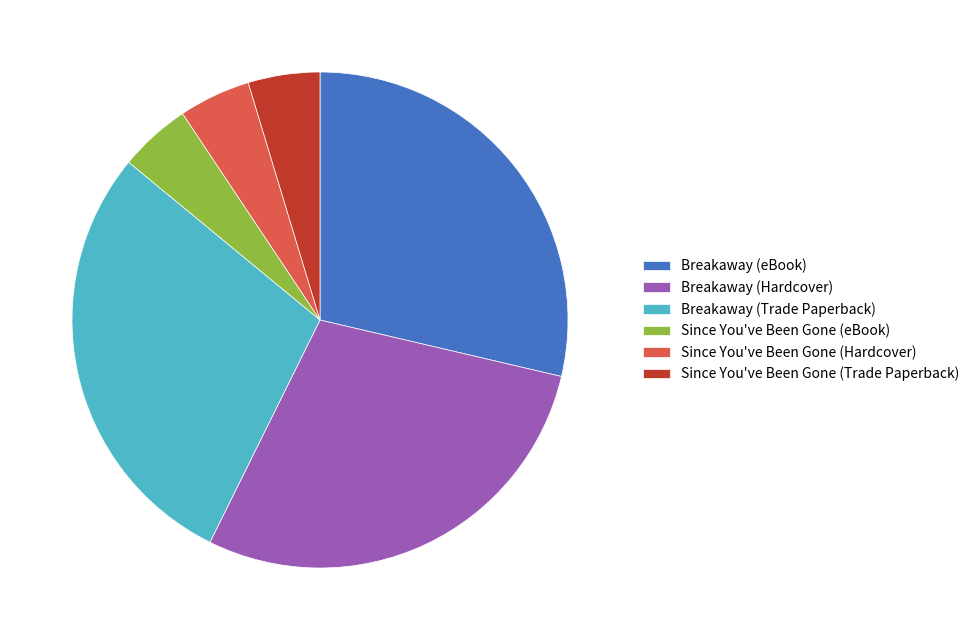

The Breakaway (Hardcover) slice represents 29% of the pie. True or false?

True